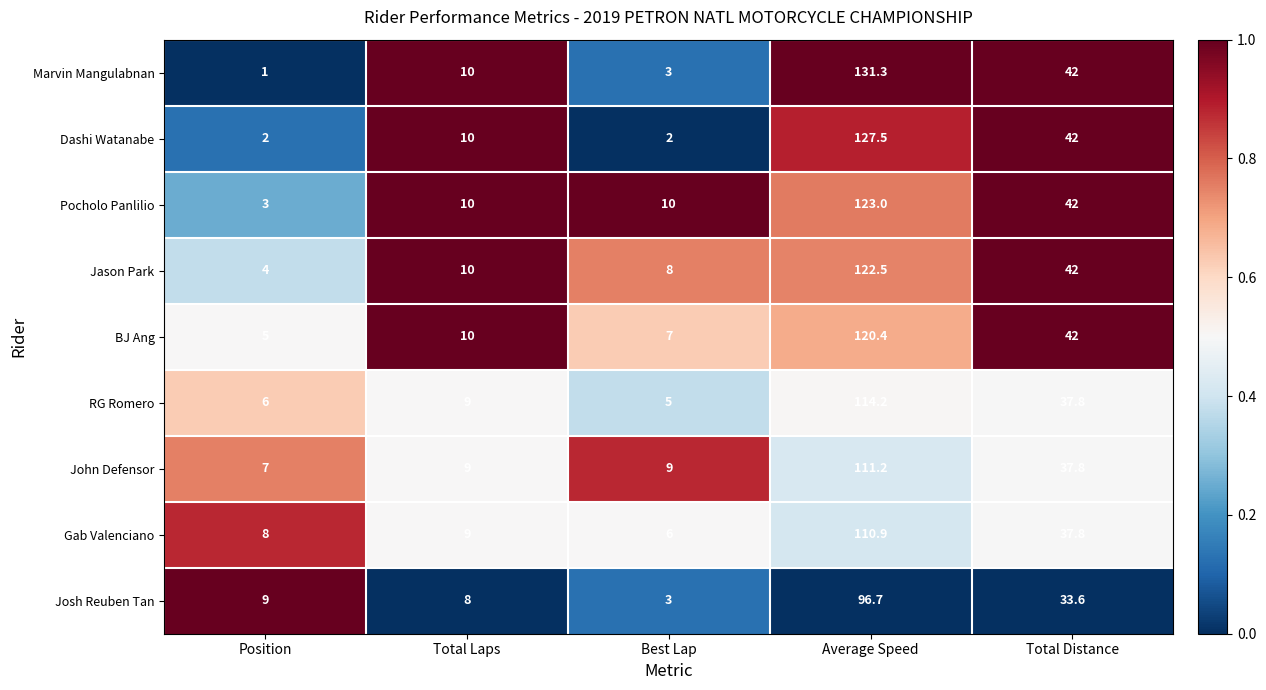

At which label is Marvin Mangulabnan closest to 66?

Total Distance